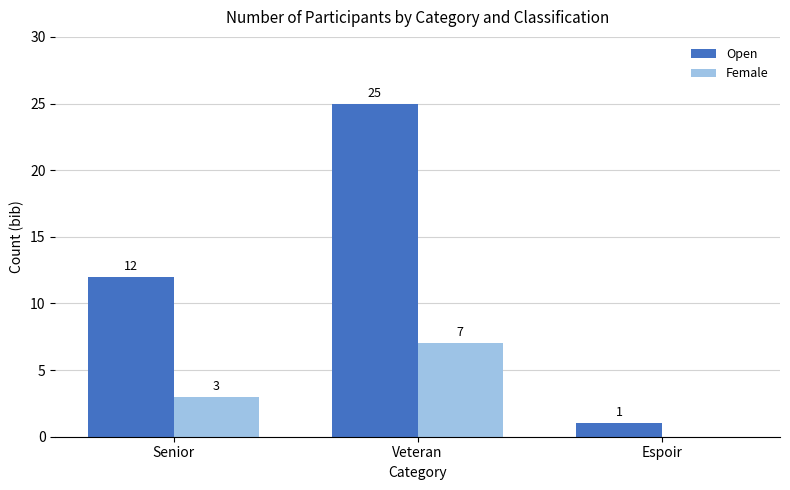

At which label is Female closest to 3?

Senior